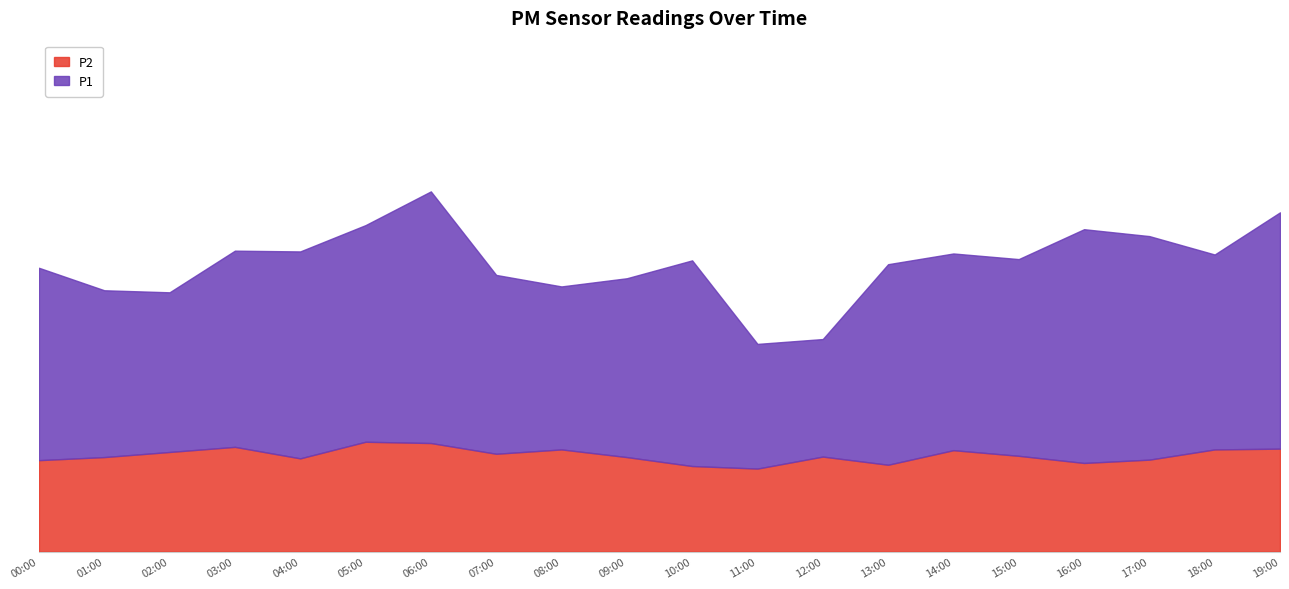

Reading left to right, list all the values displayed in this chart.

P2: 3.6	3.7	3.9	4.1	3.6	4.3	4.2	3.8	4.0	3.7	3.4	3.2	3.7	3.4	4.0	3.8	3.5	3.6	4.0	4.0
P1: 7.5	6.5	6.2	7.7	8.1	8.5	9.8	7.0	6.4	7.0	8.1	4.9	4.6	7.8	7.7	7.7	9.2	8.8	7.6	9.2